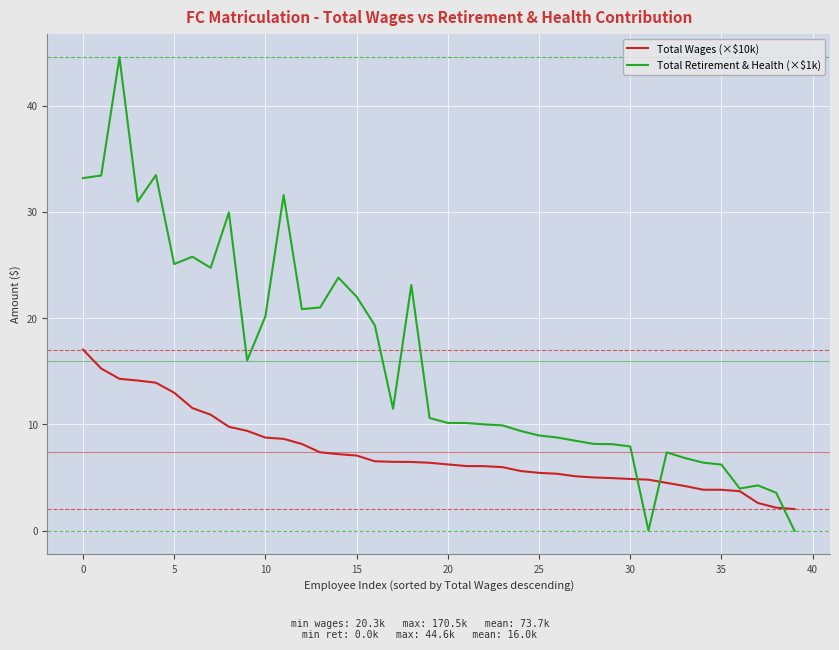

Which series has the widest spread of values?

Total Retirement & Health (×$1k)